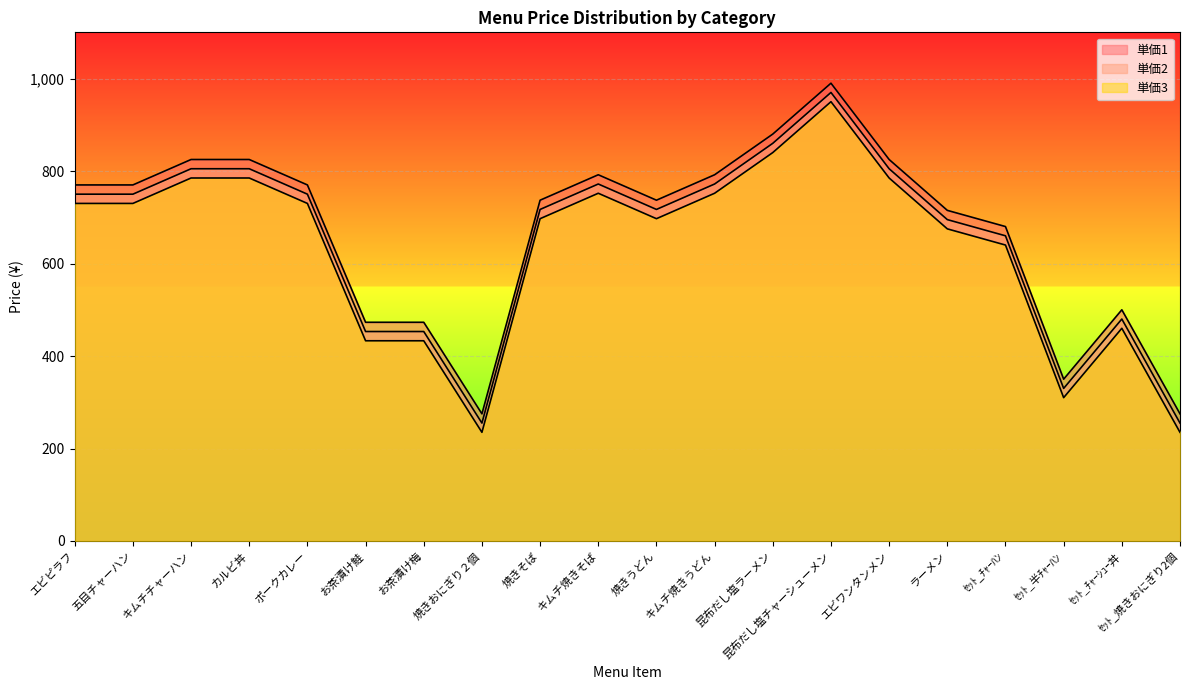

Rank the series by their maximum value, from highest to lowest.

単価1, 単価2, 単価3